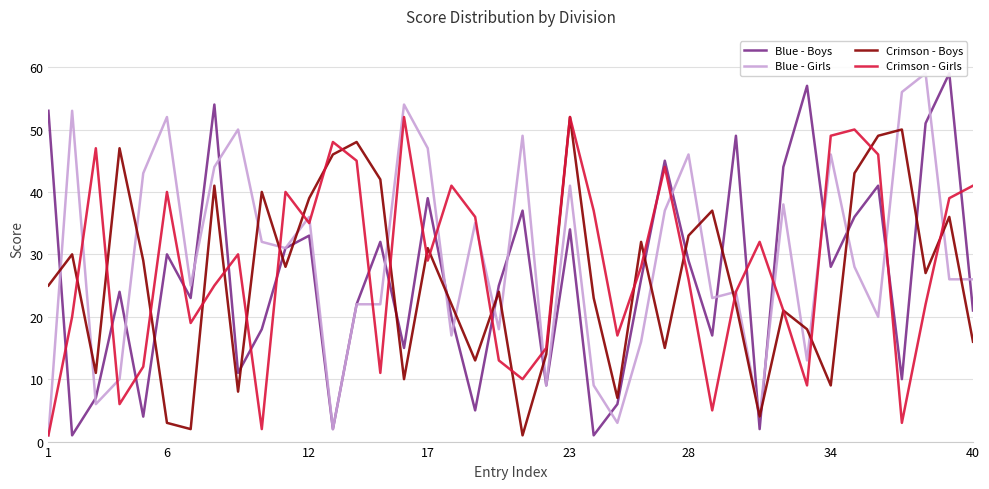

How many intersections are there between Crimson - Boys and Blue - Girls?

21